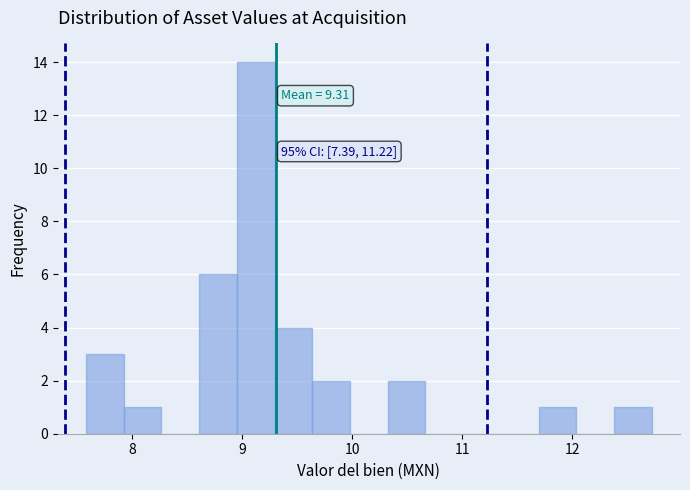

Around what value on the x-axis is the tallest bar? Give the approximate position of its centre, as read against the axis.

9.1